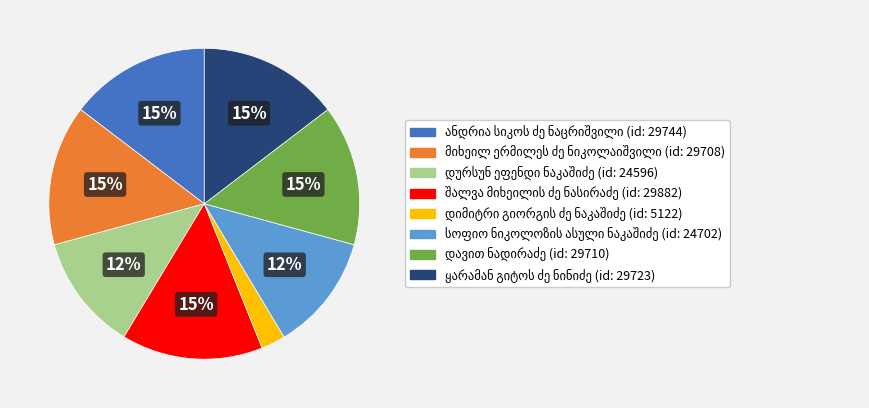

To the nearest percent, what is the difference between the largest and smallest slice percentages?

12%